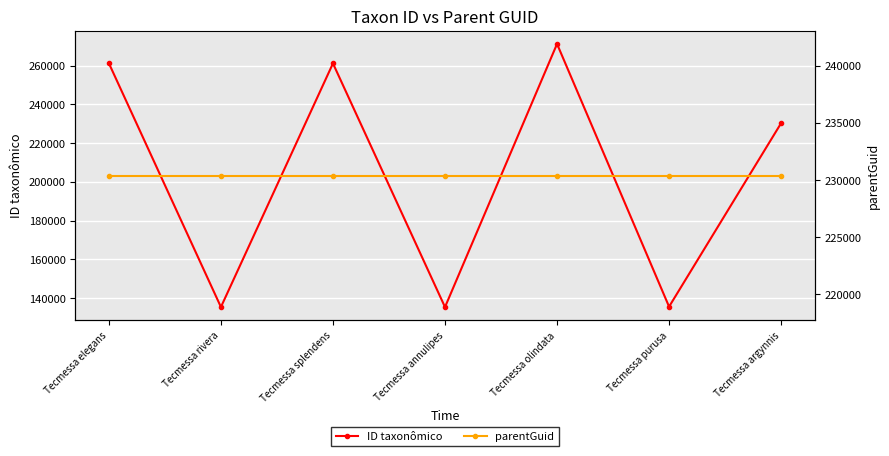

Is the value of ID taxonômico at Tecmessa olindata greater than the value of parentGuid at Tecmessa purusa?

Yes